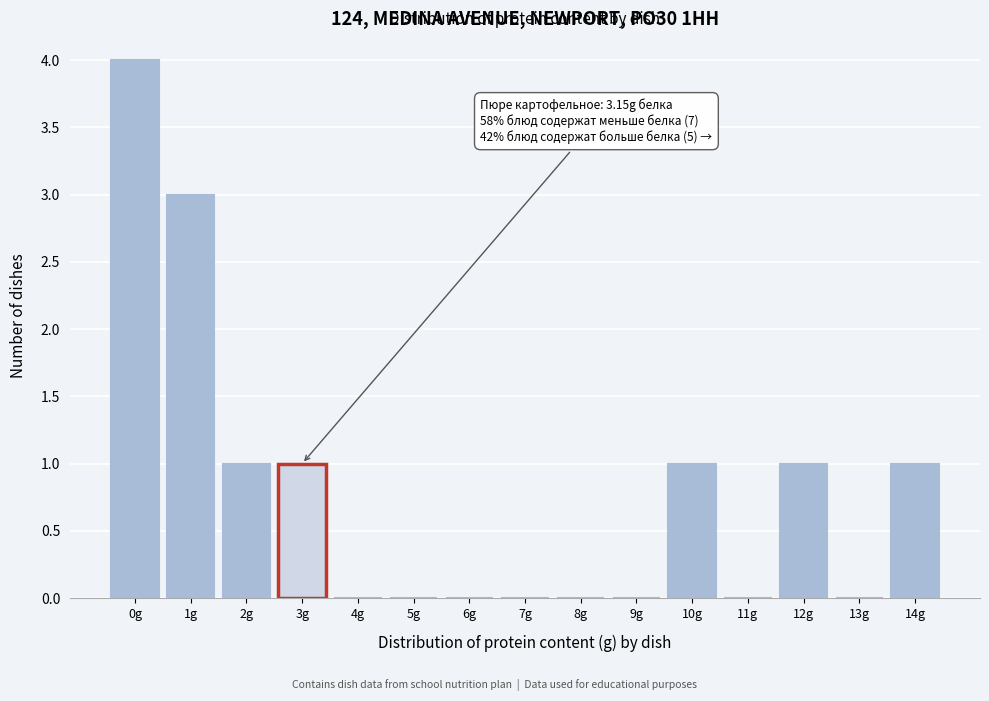

Reading left to right, what are all the values shown in this chart?

0g=4	1g=3	2g=1	3g=1	4g=0	5g=0	6g=0	7g=0	8g=0	9g=0	10g=1	11g=0	12g=1	13g=0	14g=1